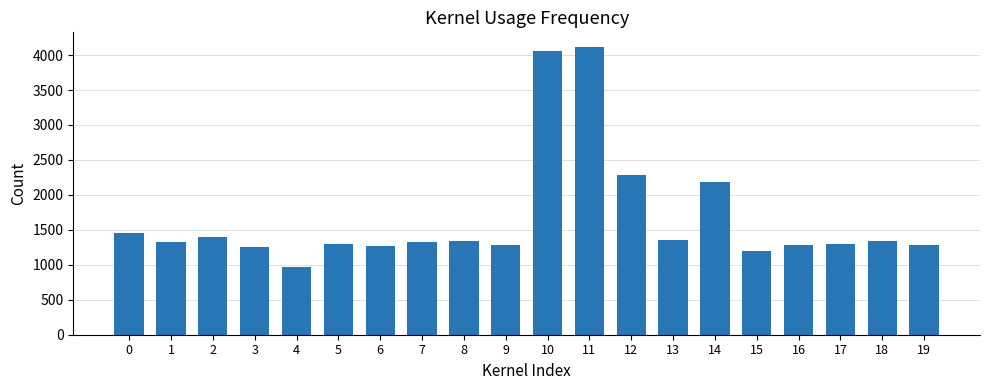

Read the value at 0.

1452